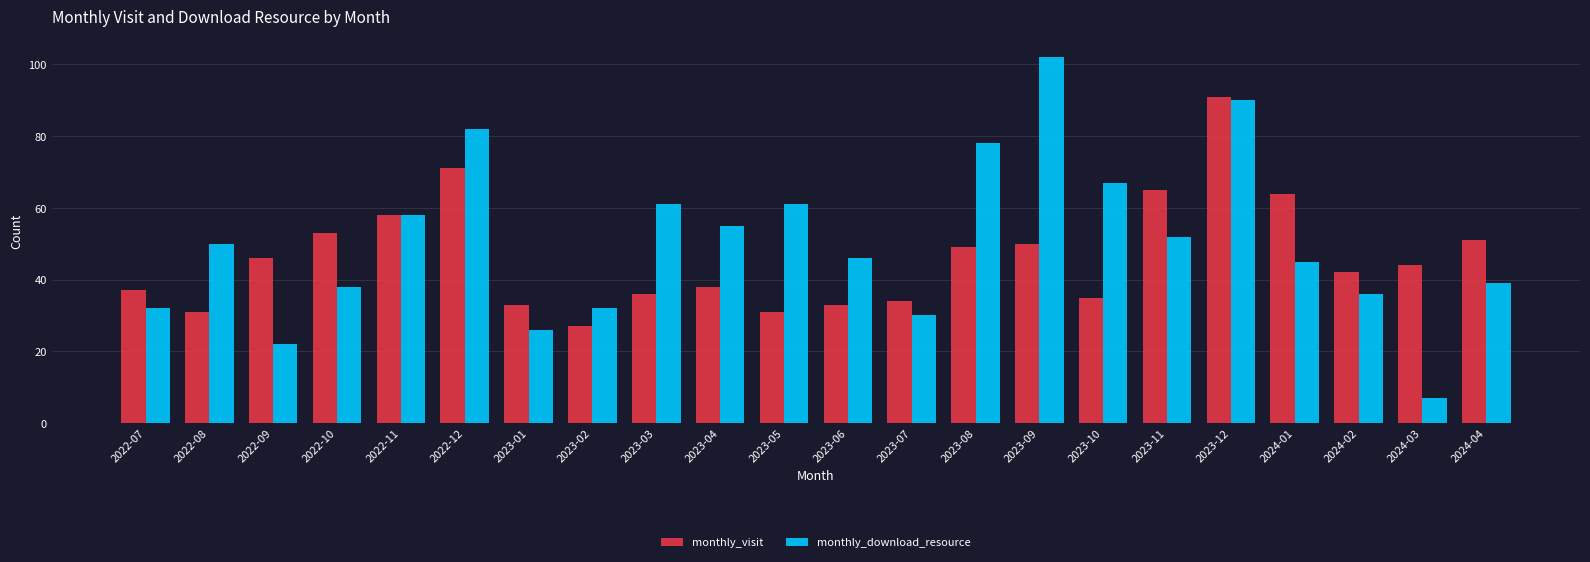

What is the difference between the monthly_visit values at 2023-09 and 2022-07?

13